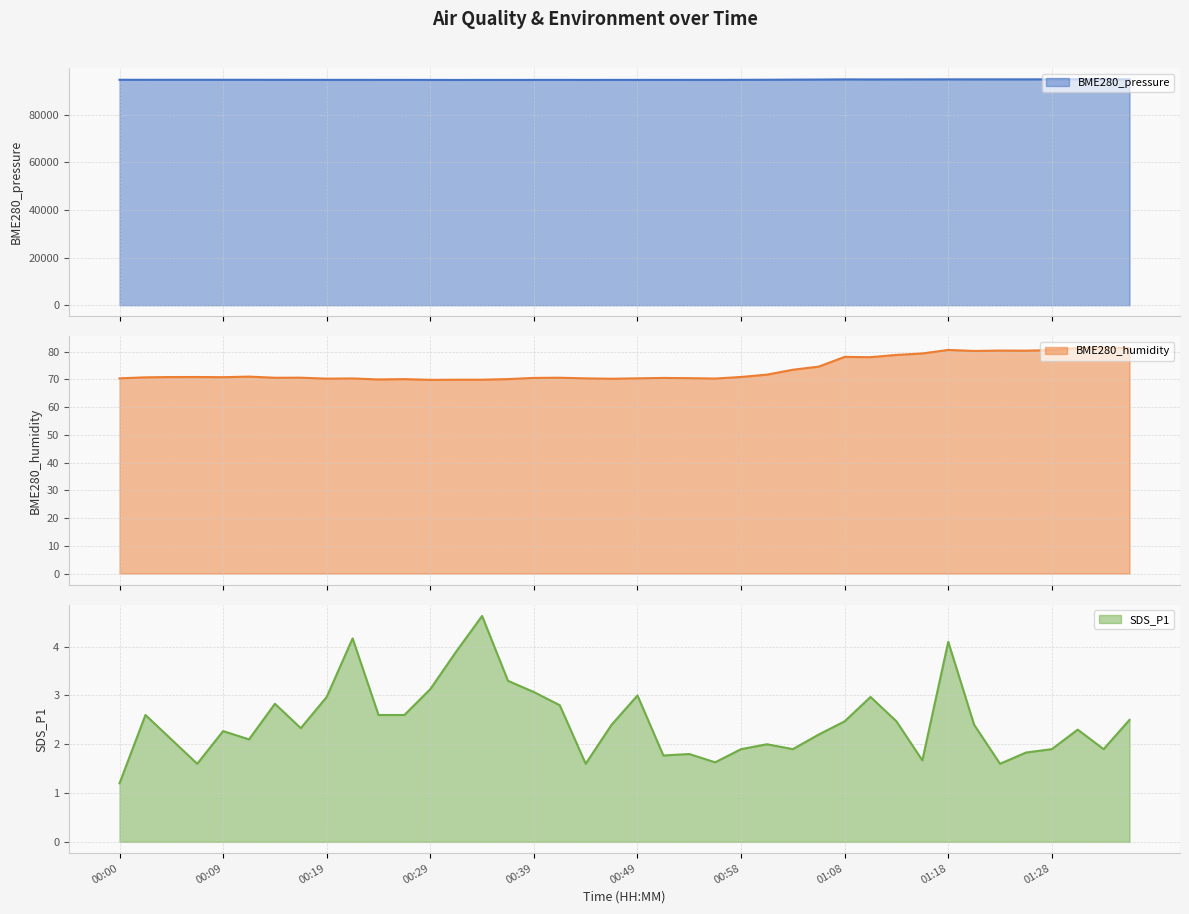

True or false: BME280_pressure and BME280_humidity intersect in this chart.

False